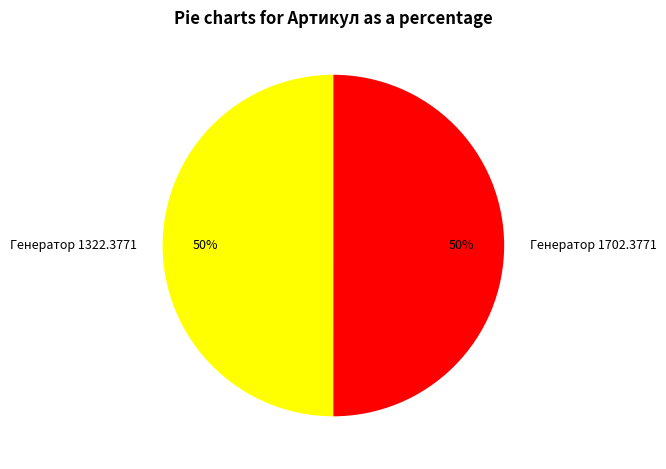

True or false: Генератор 1322.3771 accounts for 50% of the total.

True